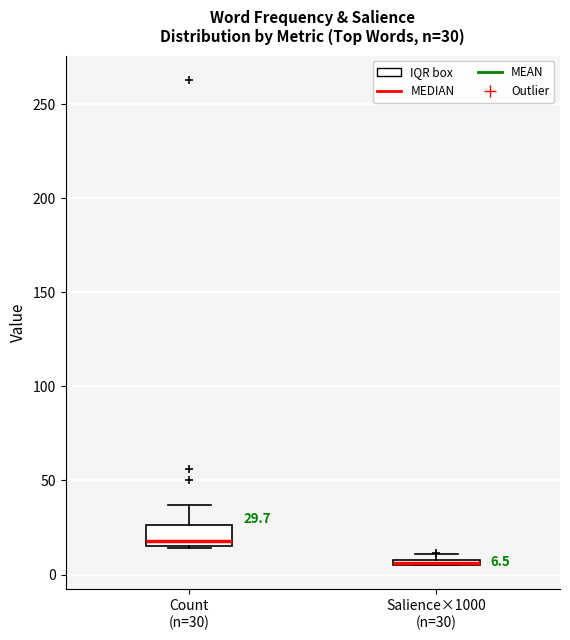

Comparing the boxes themselves (not the whiskers), which one is the tallest?

Count (n=30)